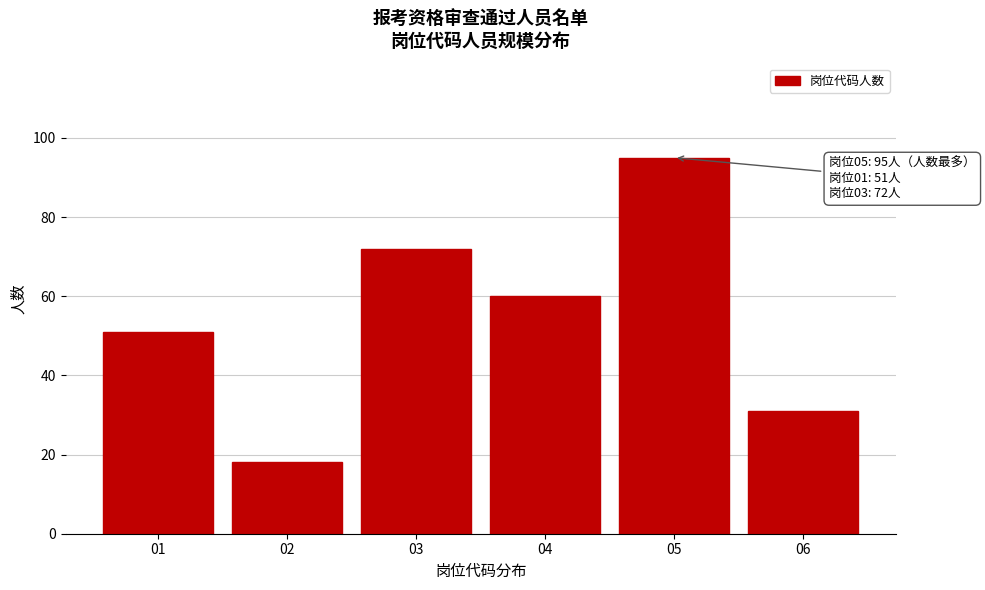

Reading left to right, transcribe all the data shown in this chart.

01=51	02=18	03=72	04=60	05=95	06=31